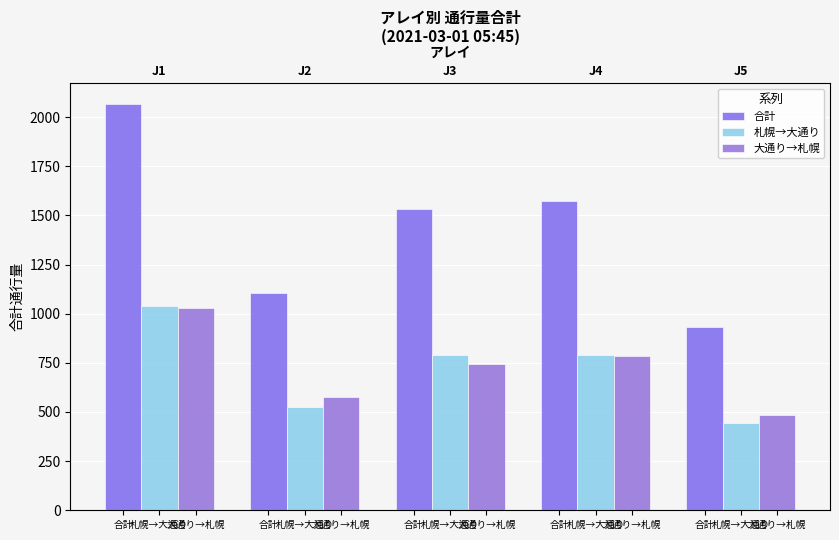

Rank the series at 合計 from lowest to highest value.

大通り→札幌, 札幌→大通り, 合計